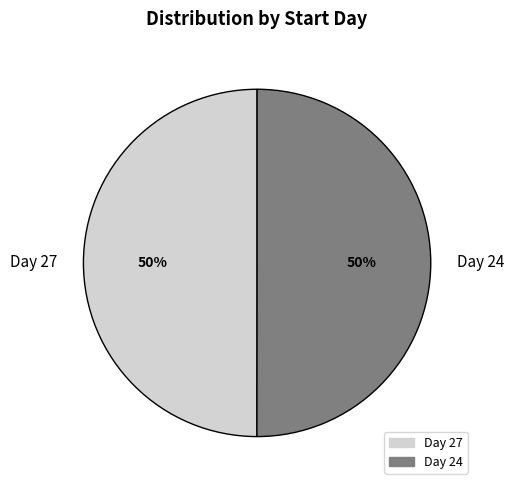

To the nearest percent, what percentage of the pie is Day 24?

50%